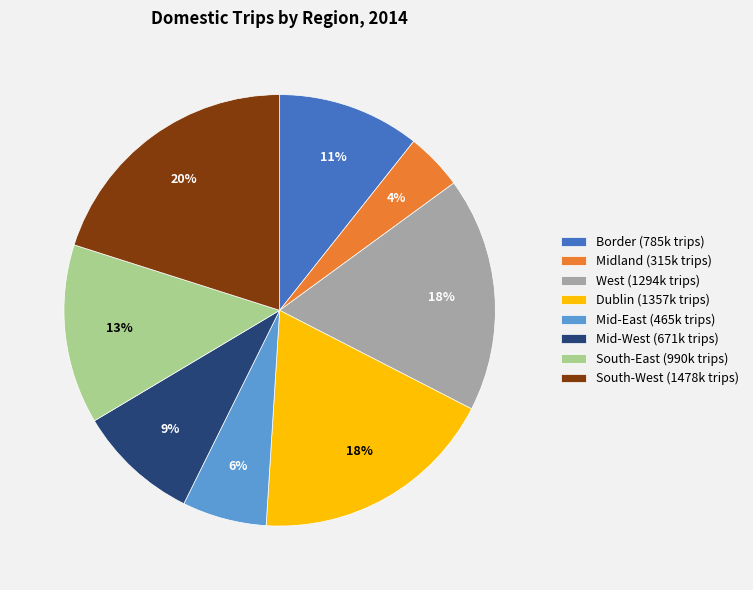

Is the sum of West and Midland greater than half?

No